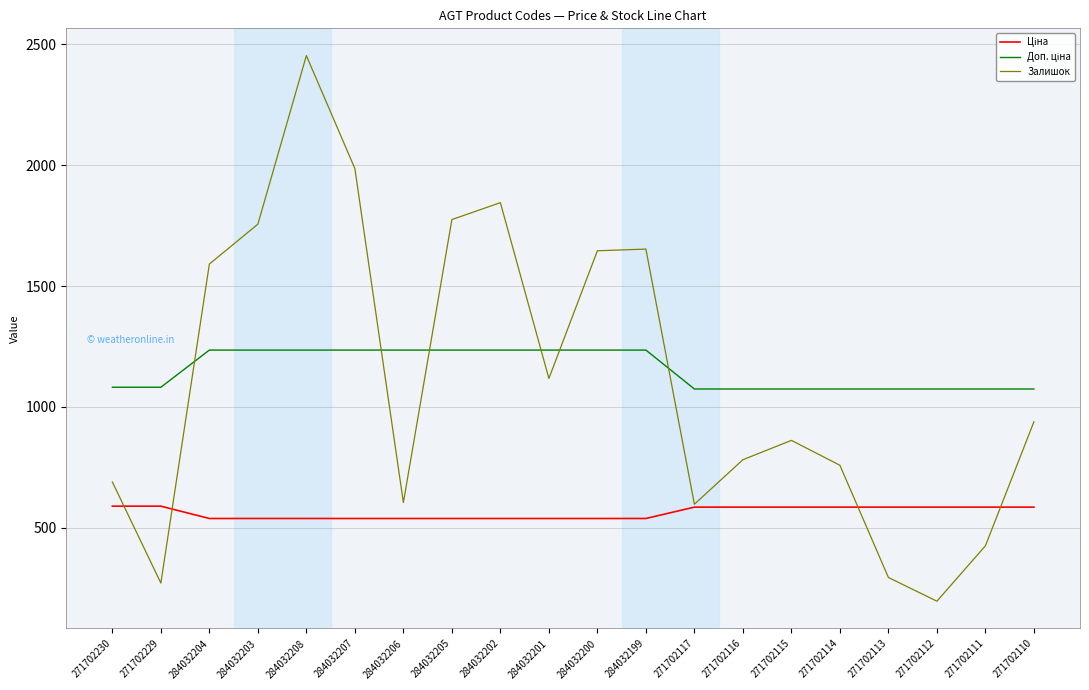

What is the total value across all series at 284032205?

3549.4